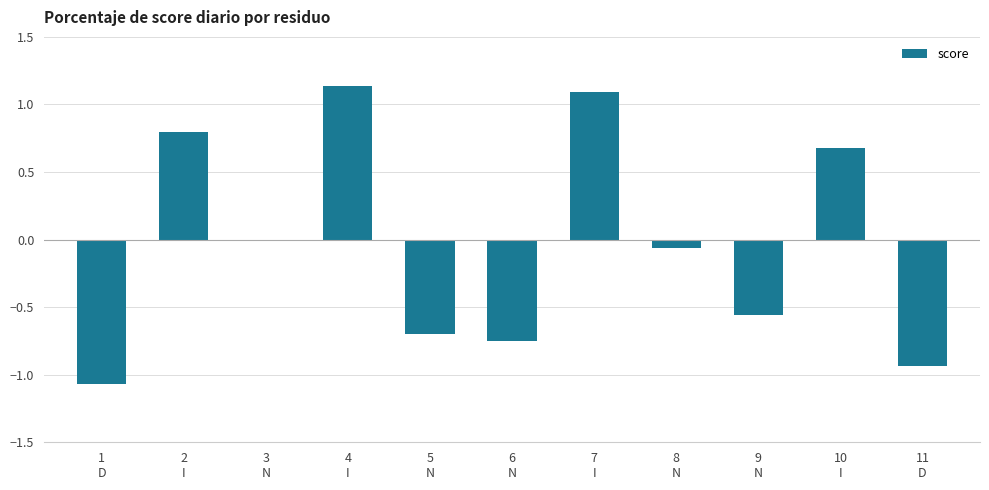

The chart shows a value of -1.0 at 5
N. True or false?

False